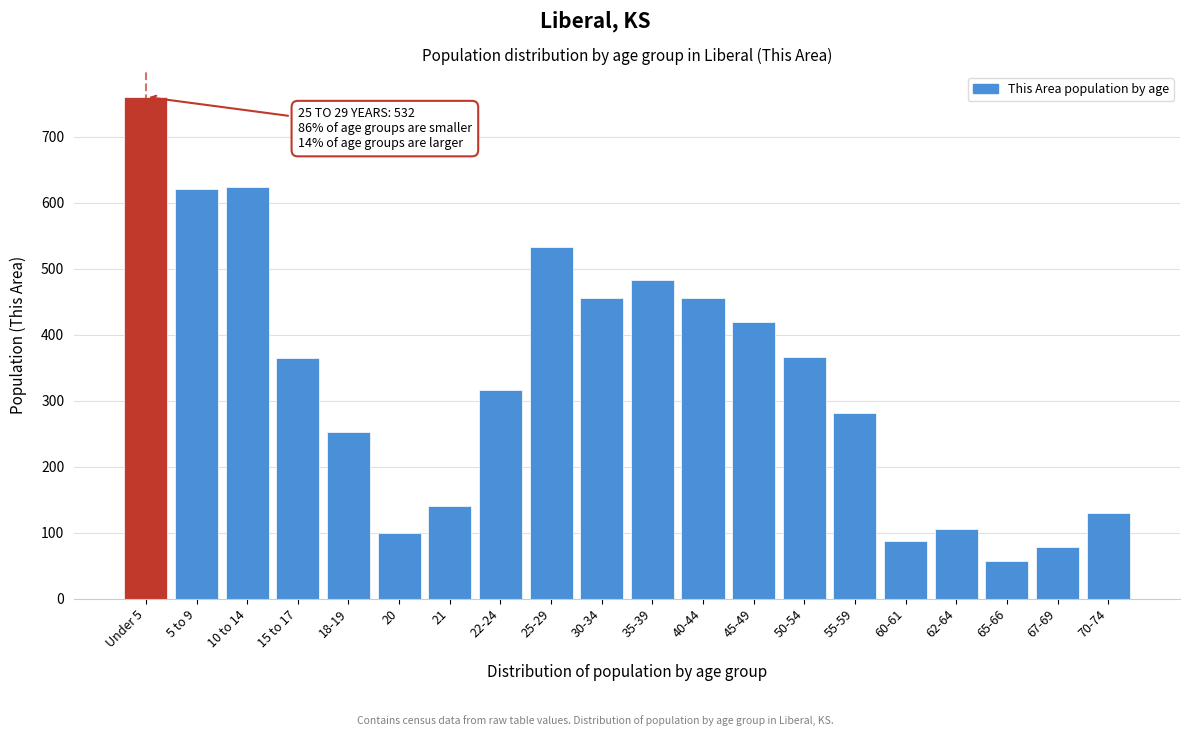

What is the difference between the maximum and minimum values?

703